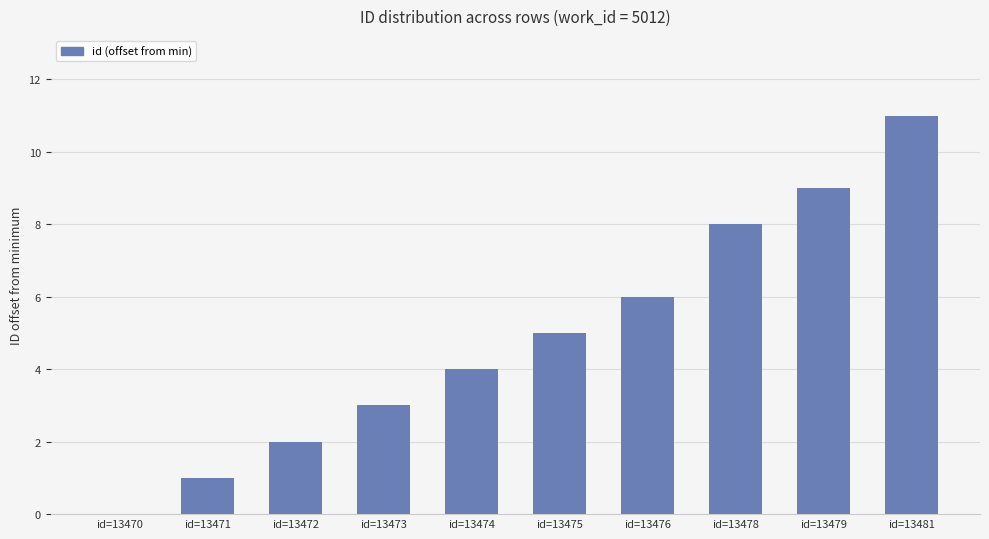

What is the sum of the values at id=13473 and id=13472?

5